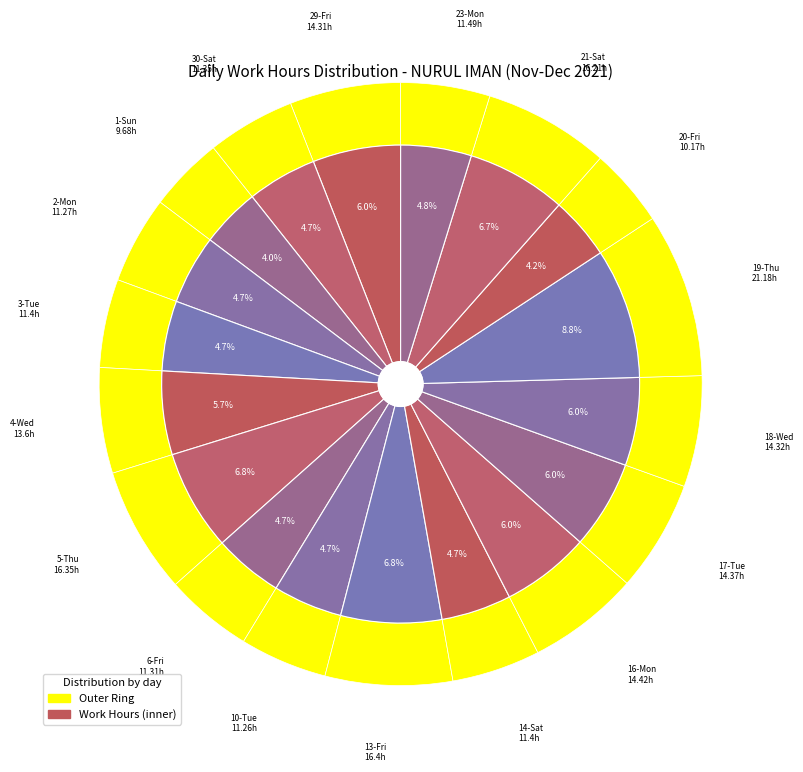

True or false: 14-Sat accounts for 5% of the total.

True